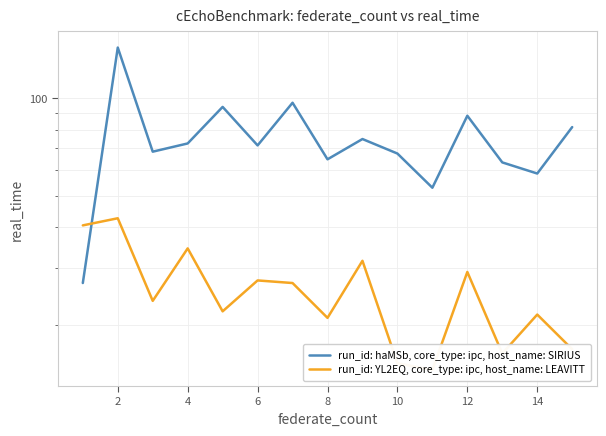

Reading left to right, transcribe all the data shown in this chart.

run_id: haMSb, core_type: ipc, host_name: SIRIUS: 27.0	142.9	68.4	72.5	93.9	71.5	96.7	64.8	74.8	67.5	53.0	88.2	63.4	58.6	81.4
run_id: YL2EQ, core_type: ipc, host_name: LEAVITT: 40.6	42.7	23.8	34.5	22.1	27.5	27.0	21.1	31.6	15.3	14.6	29.2	16.4	21.6	16.9